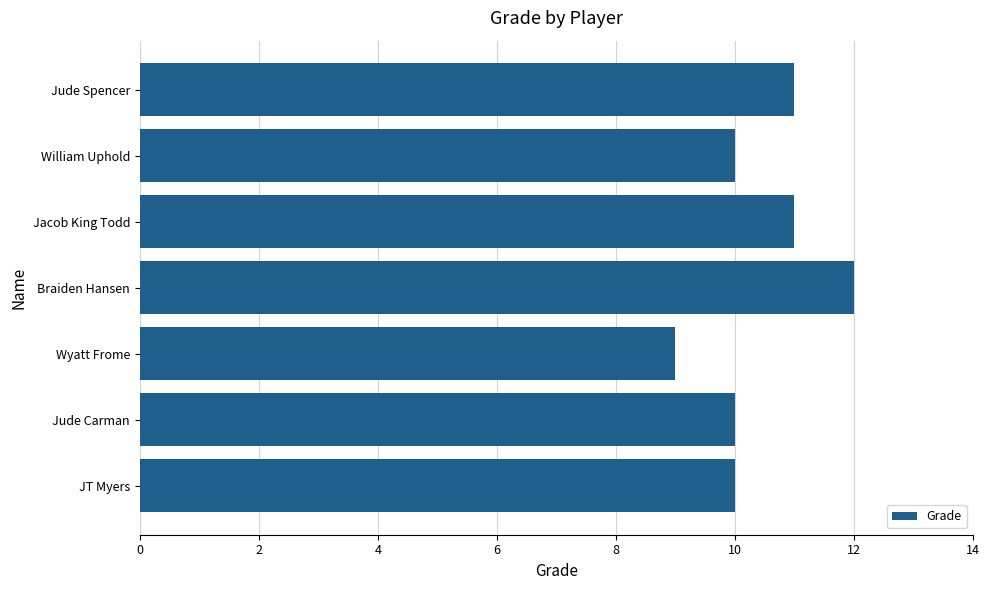

Reading bottom to top, list all the values displayed in this chart.

10	10	9	12	11	10	11